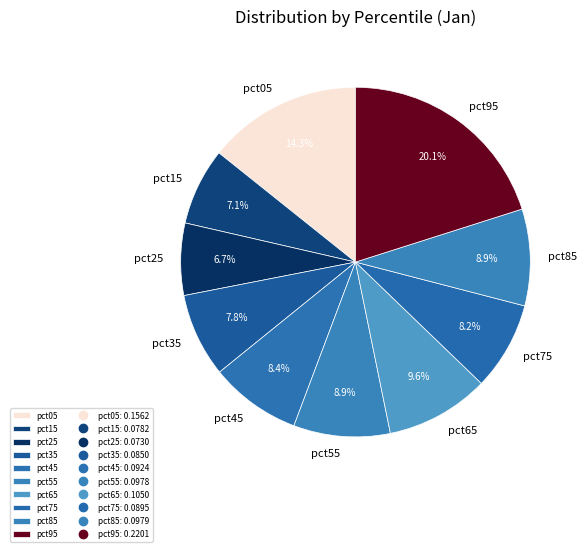

The pct75 slice represents 1% of the pie. True or false?

False